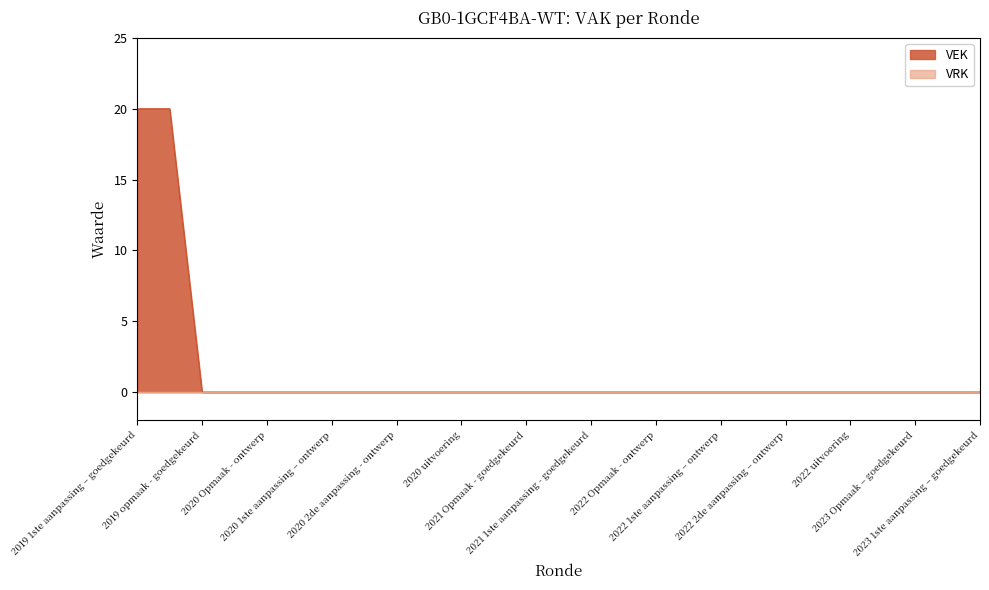

Which series has the largest total across all categories?

VEK